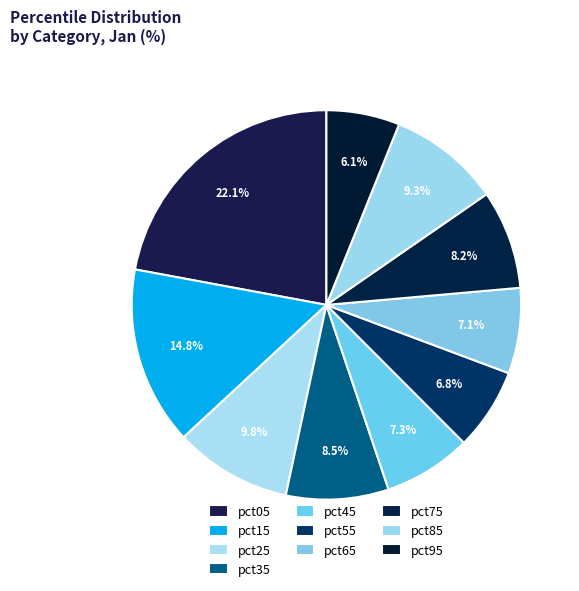

How many segments does this pie chart have?

10